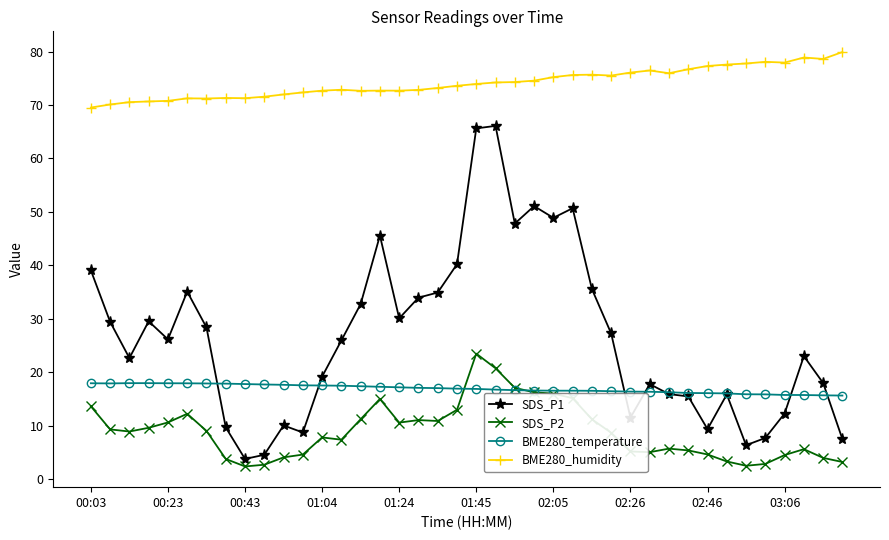

Which series has the largest total across all categories?

BME280_humidity